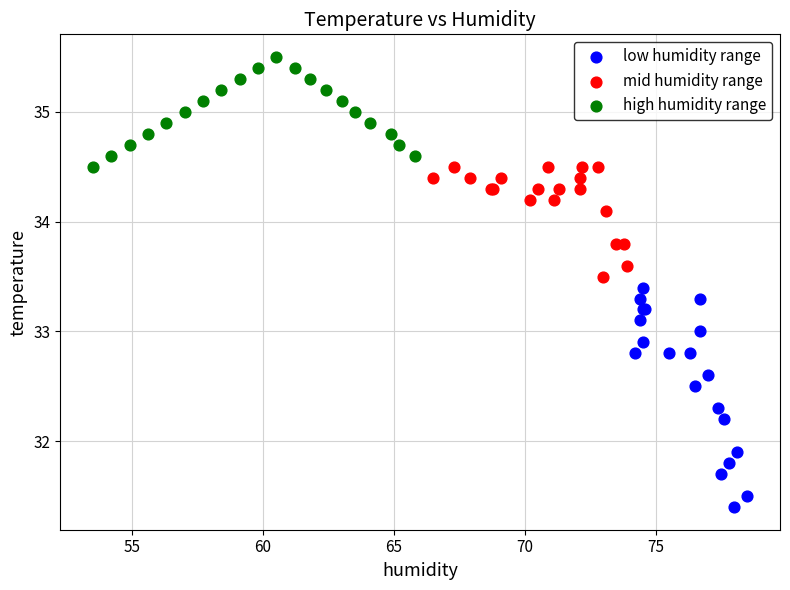

Which series reaches the minimum Y coordinate?

low humidity range